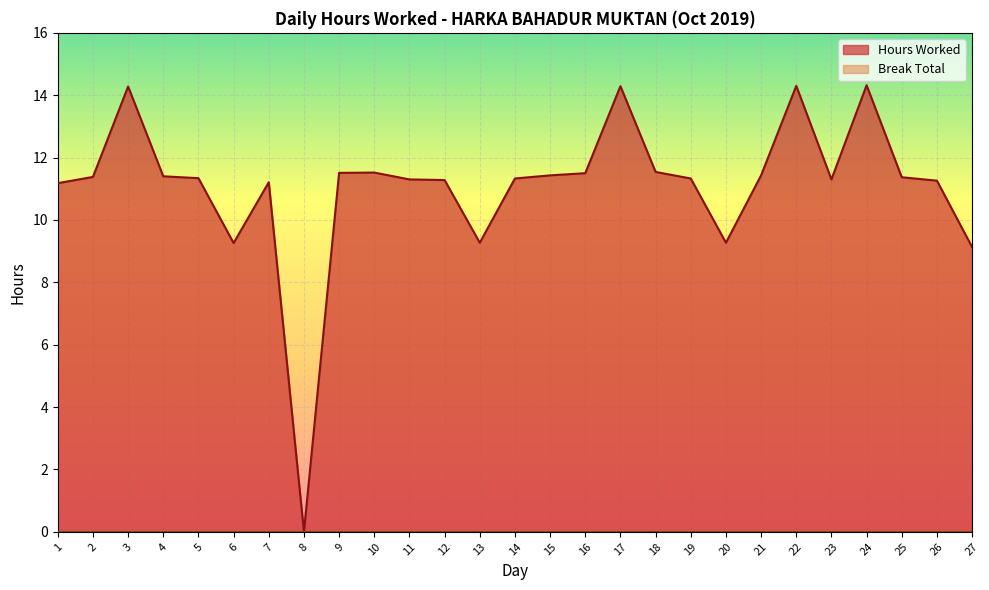

What is the difference between the second highest and second lowest values?

5.2